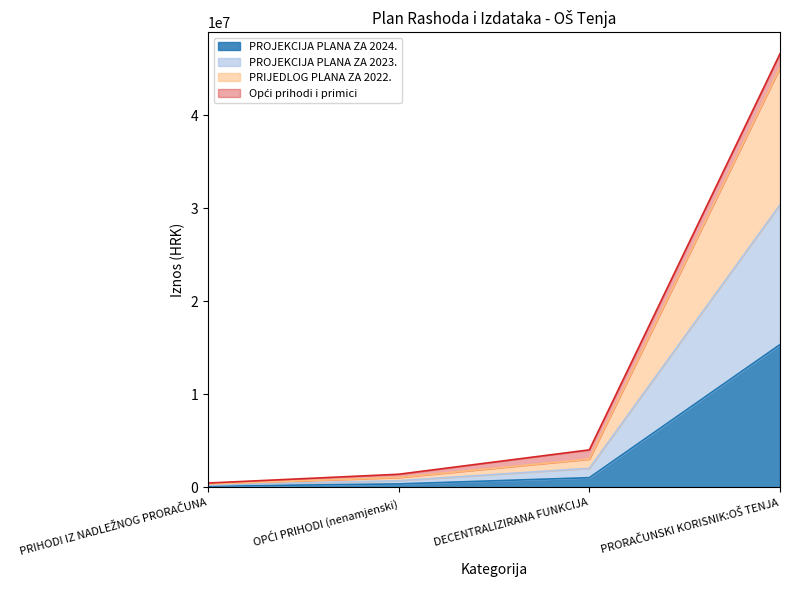

True or false: PRIJEDLOG PLANA ZA 2022. and PROJEKCIJA PLANA ZA 2023. intersect in this chart.

False